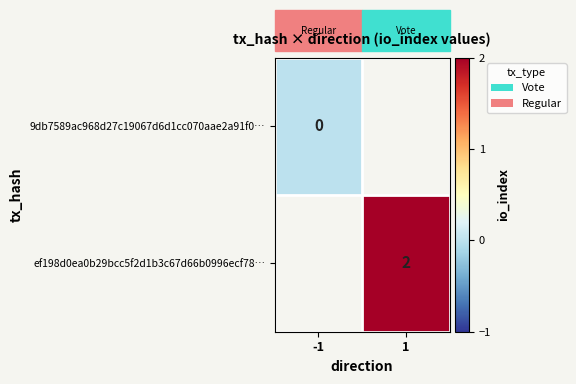

Which series has the largest range (max minus min)?

9db7589ac968d27c19067d6d1cc070aae2a91f0…